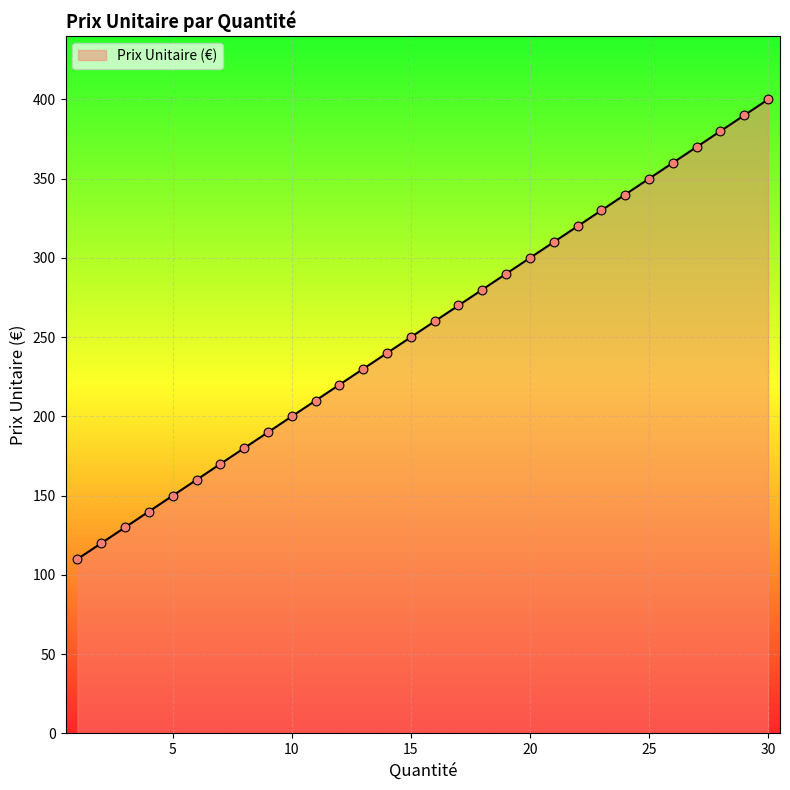

What is the maximum value shown in the chart?

400